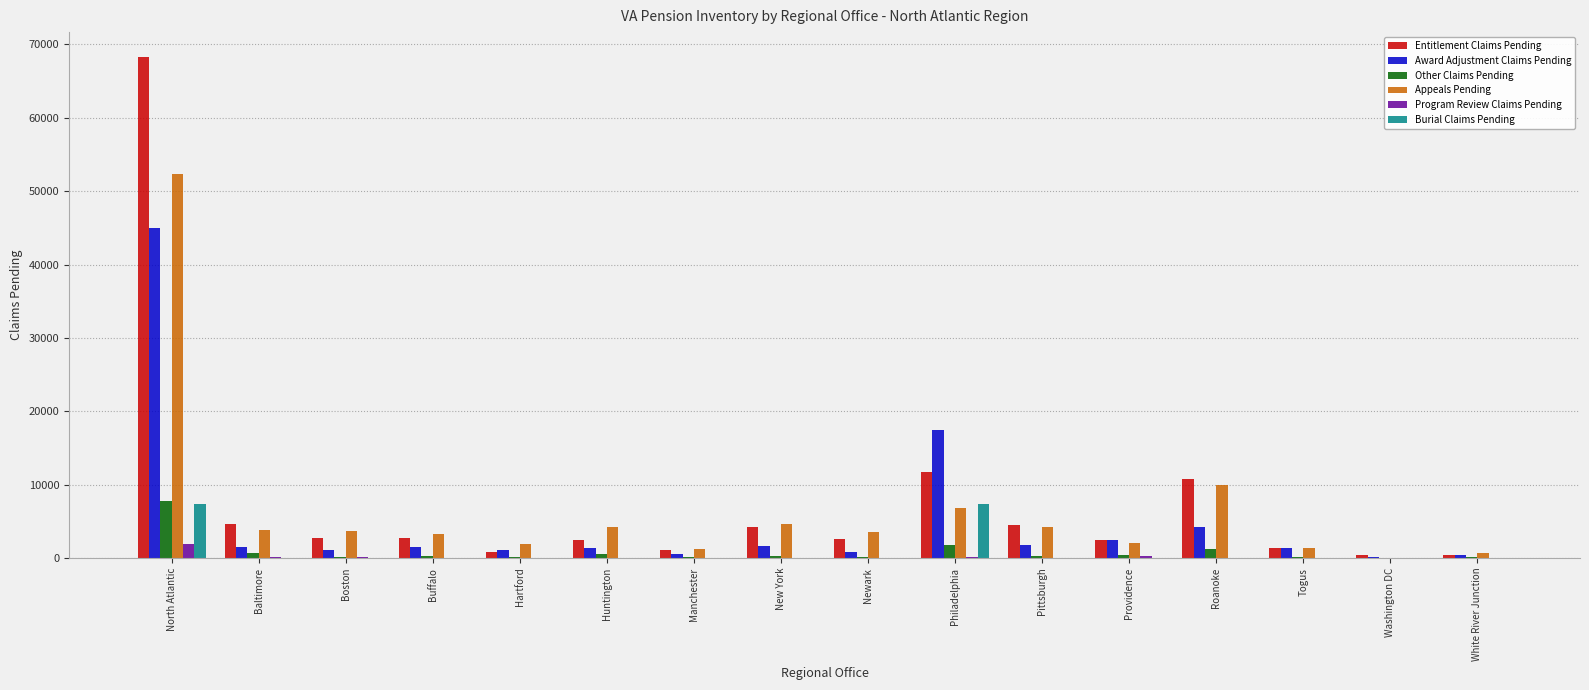

Which category has the highest value in the Award Adjustment Claims Pending series?

North Atlantic